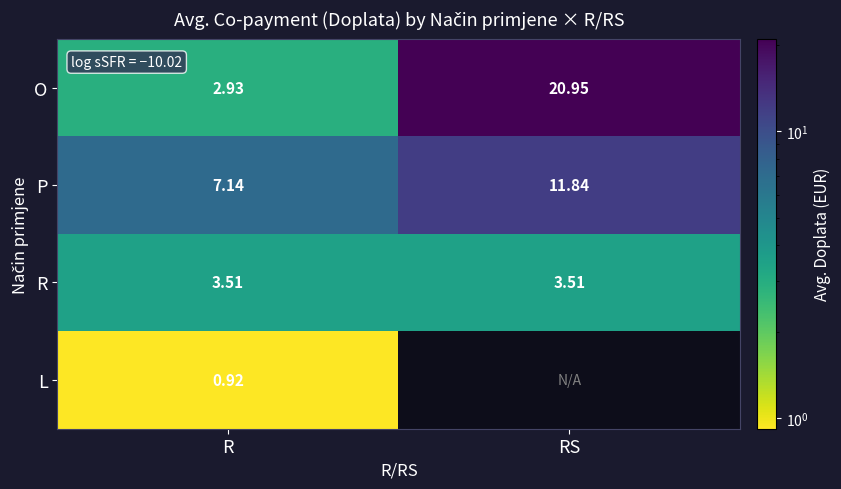

Which category has the lowest value in the O series?

R